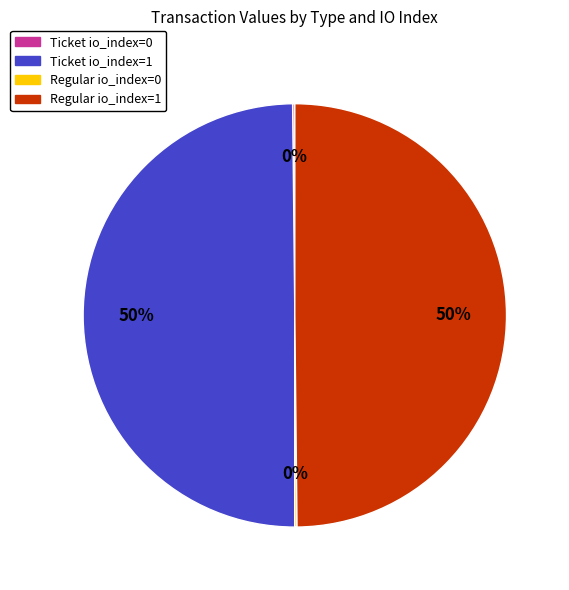

True or false: Regular io_index=1 accounts for 50% of the total.

True